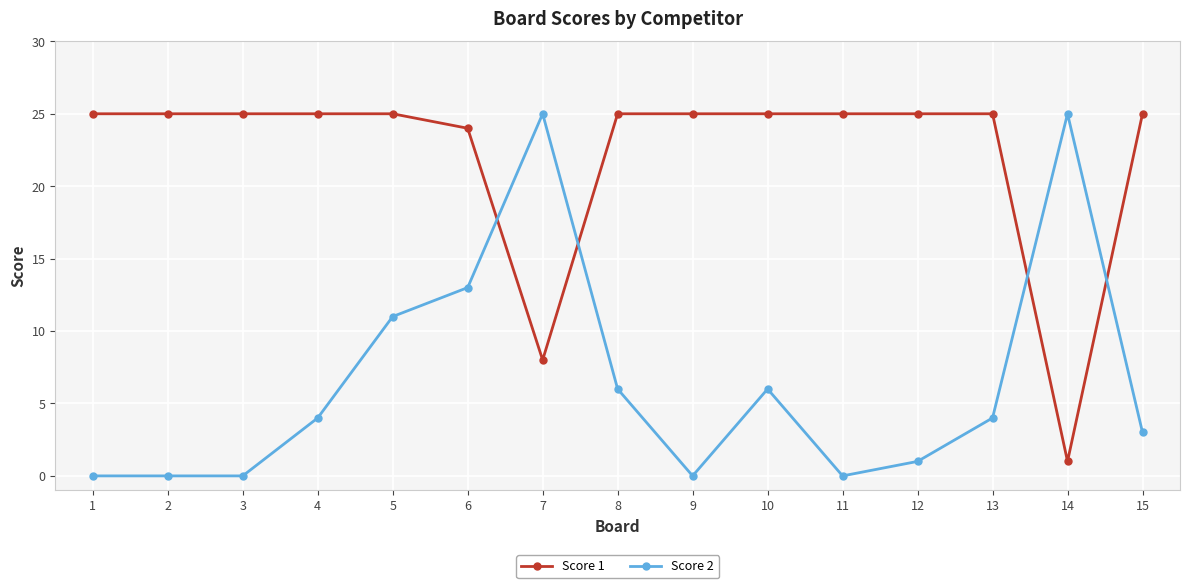

At which category is the sum across all series the highest?

6